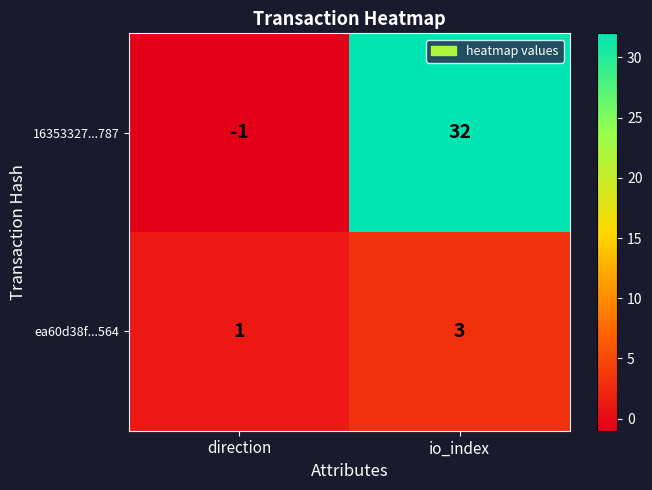

How many distinct data groups are displayed?

2